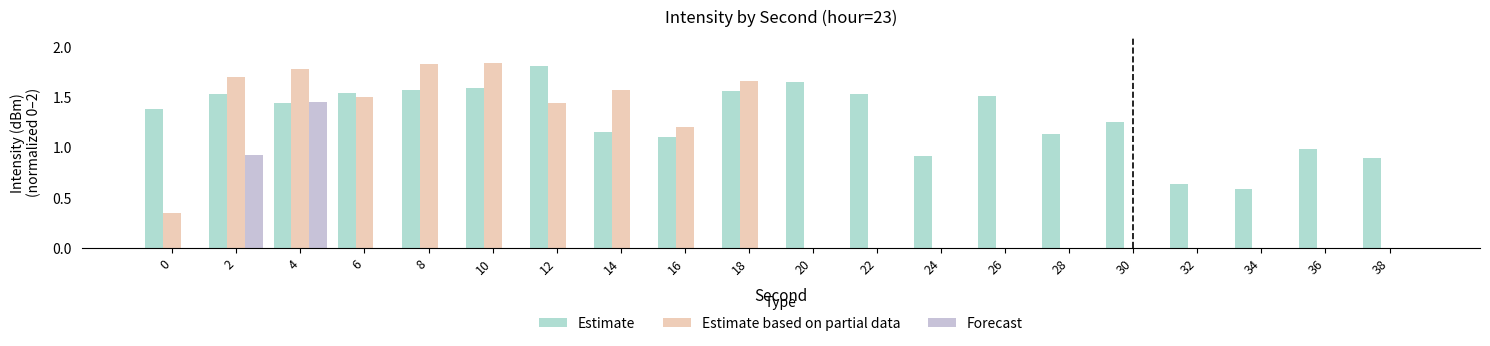

Count the Estimate based on partial data values in the range 0 to 1.

11